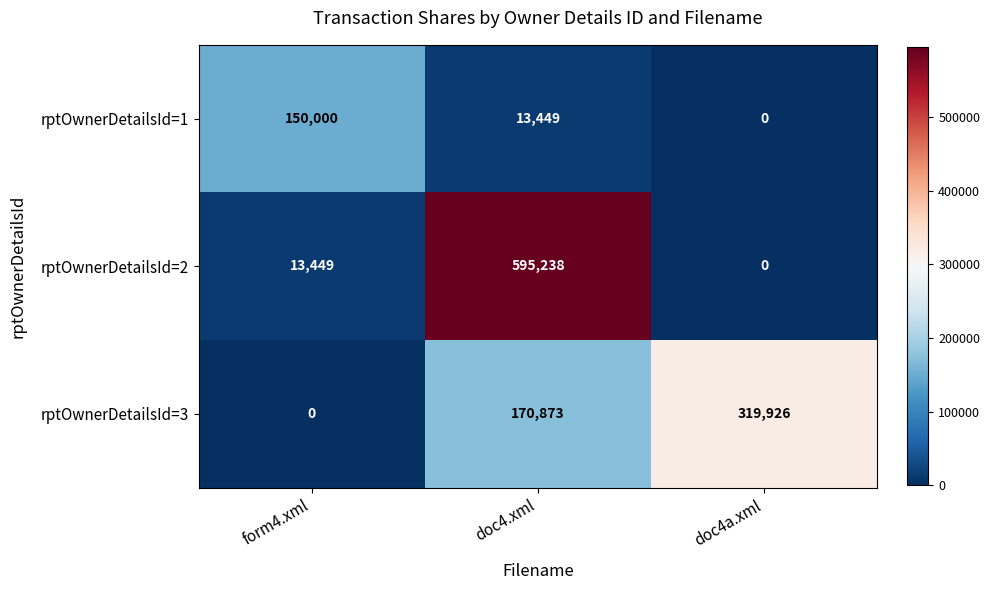

Reading right to left, list all the values displayed in this chart.

rptOwnerDetailsId=1: 0	13449	150000
rptOwnerDetailsId=2: 0	595238	13449
rptOwnerDetailsId=3: 319926	170873	0